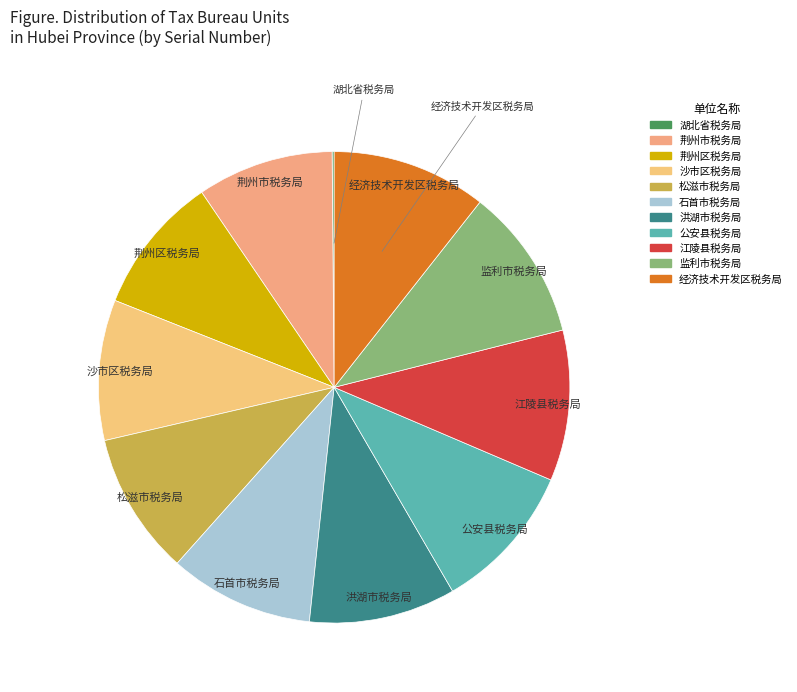

Does any single category account for the majority?

No